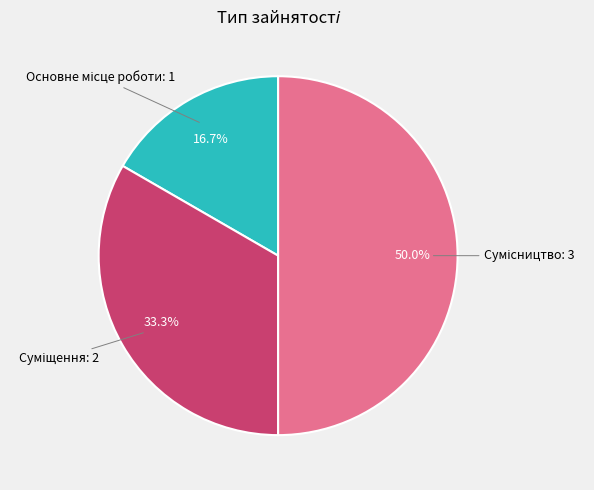

Count the number of slices in the pie.

3